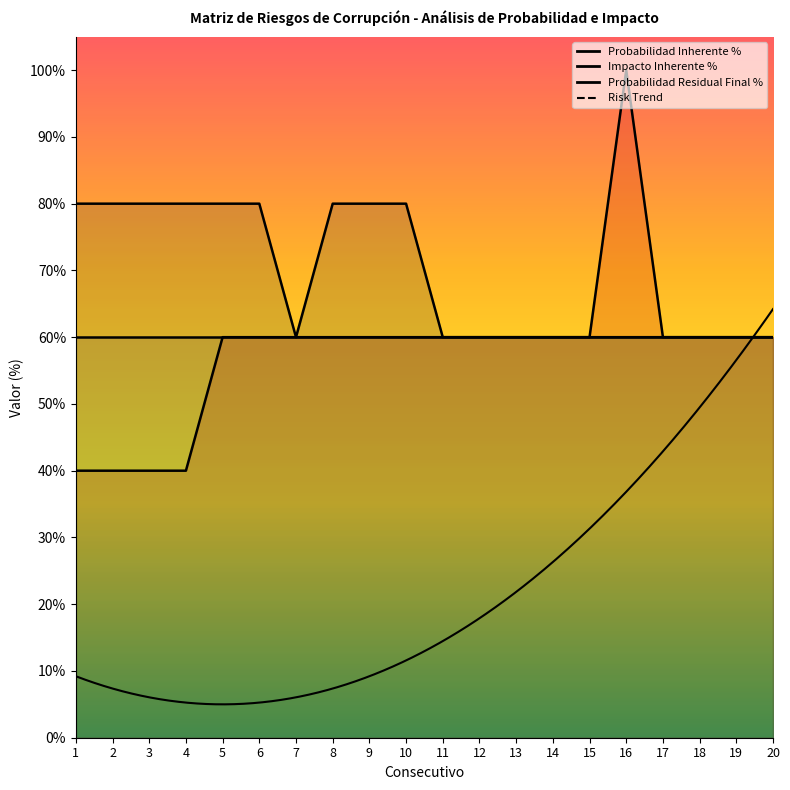

Is it true that Impacto Inherente % equals 1.2 at 2?

False